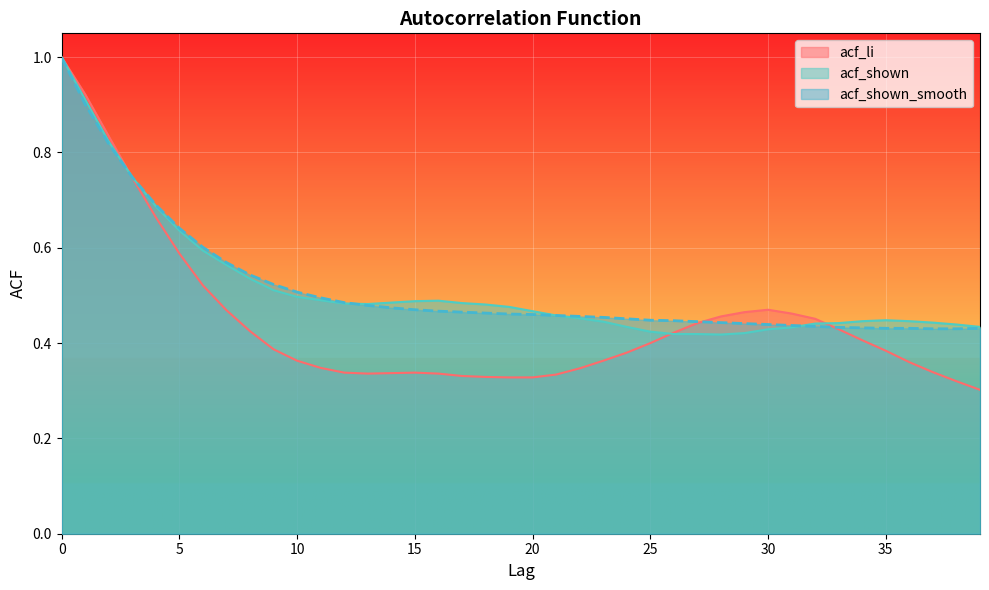

List the series in order of their peak value, highest first.

acf_li, acf_shown, acf_shown_smooth